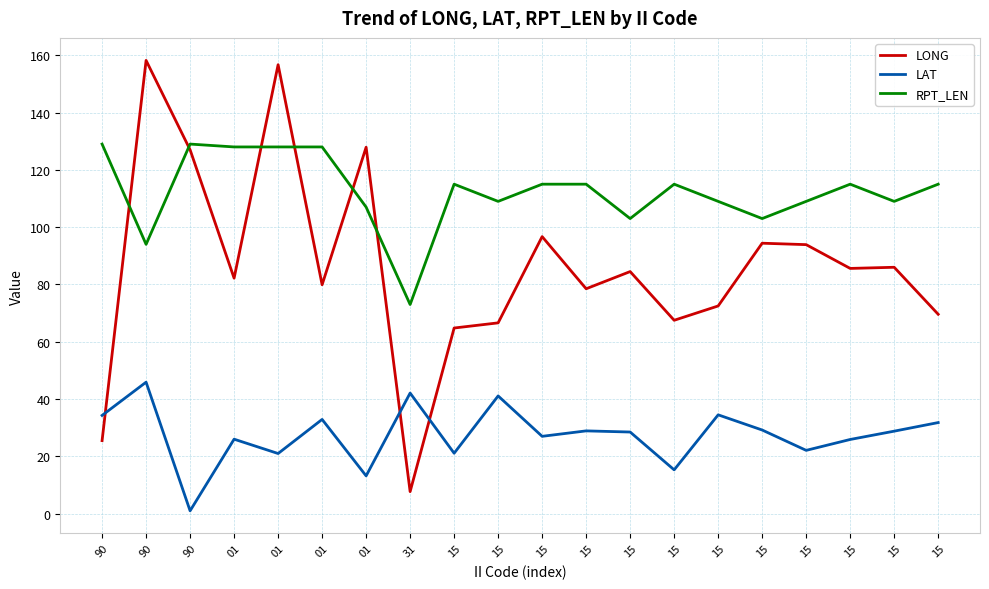

Is it true that LAT equals 11.5 at 01?

False